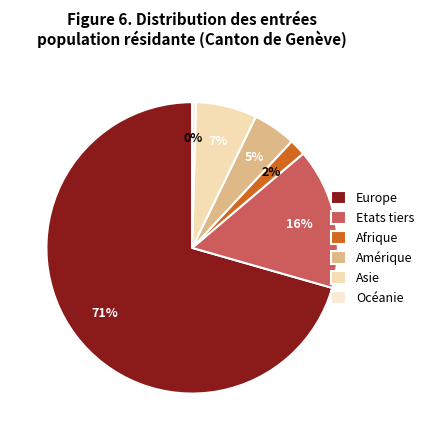

Which has a higher value, Afrique or Asie?

Asie